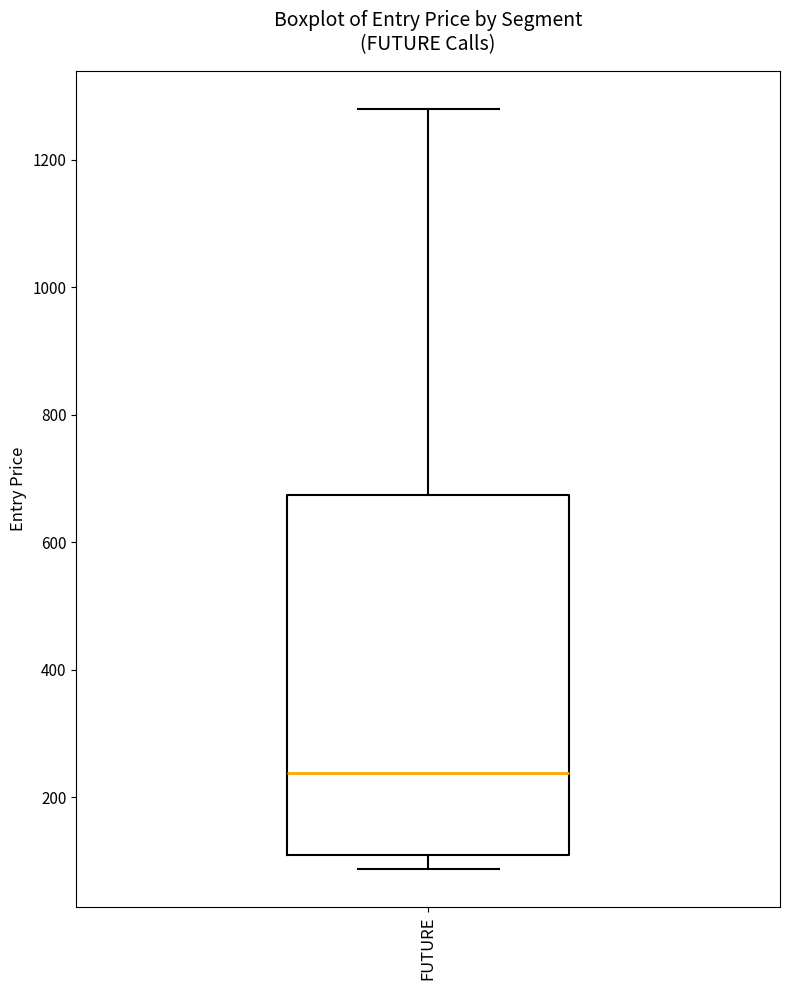

Transcribe this box plot: give where the median line is, the range the box spans, and where the two whiskers end, as read against the y-axis. The values are not printed on the chart, so give them approximately, as read against the axis.

median 240, box 100 to 680, whiskers 80 to 1280